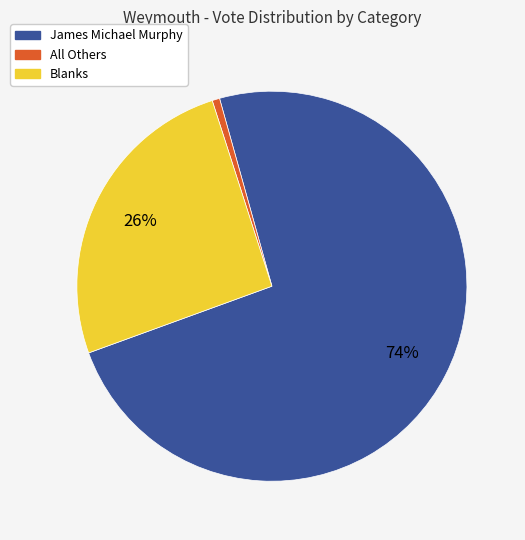

How many slices are in this pie chart?

3